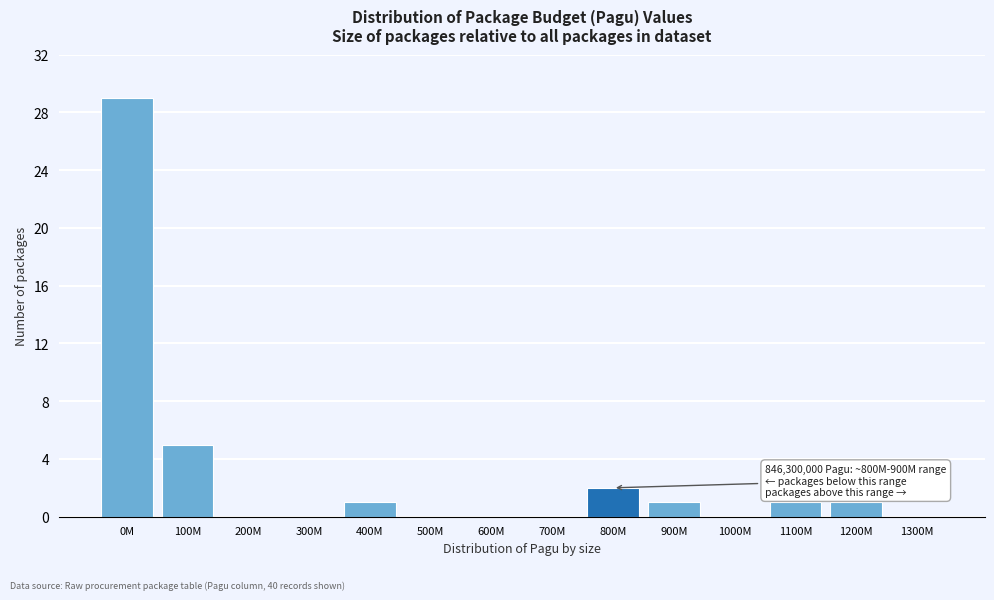

Reading left to right, extract all data points from this chart.

0M=29	100M=5	200M=0	300M=0	400M=1	500M=0	600M=0	700M=0	800M=2	900M=1	1000M=0	1100M=1	1200M=1	1300M=0